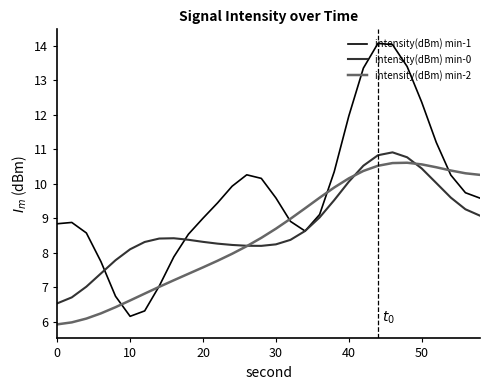

Which series has the largest total across all categories?

intensity(dBm) min-1